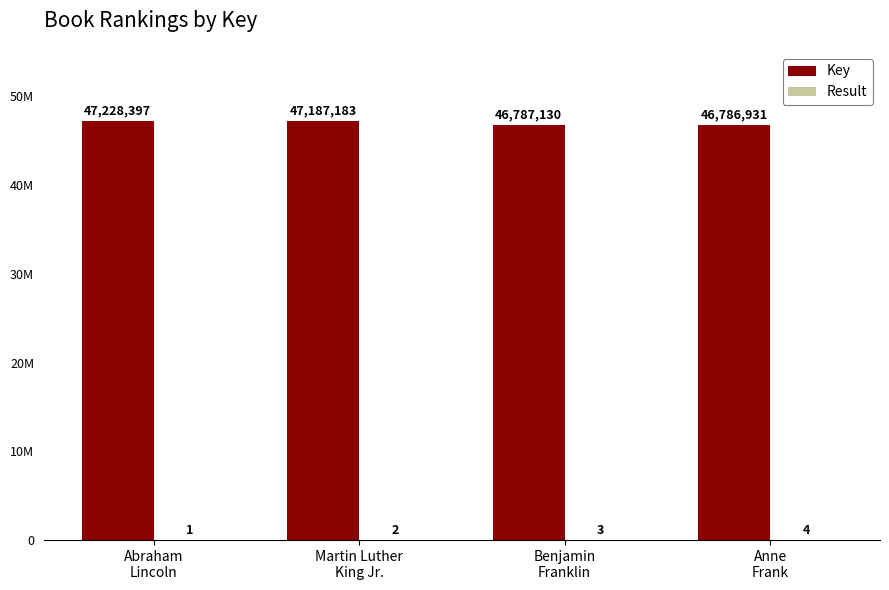

Are the bars grouped side by side (vs. stacked)?

Yes